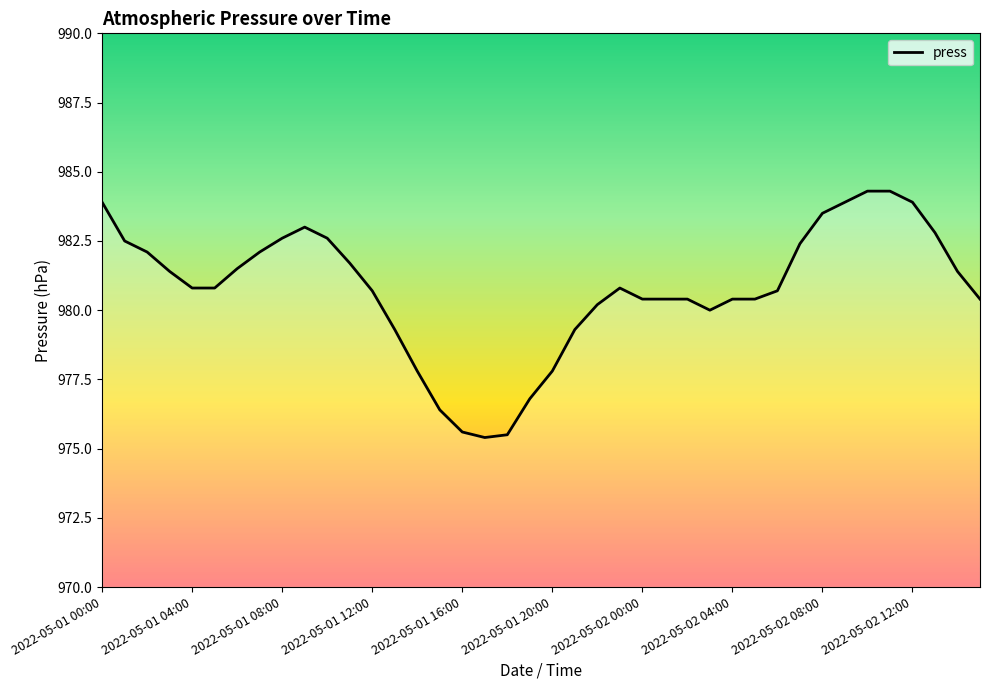

What is the average value?

980.8